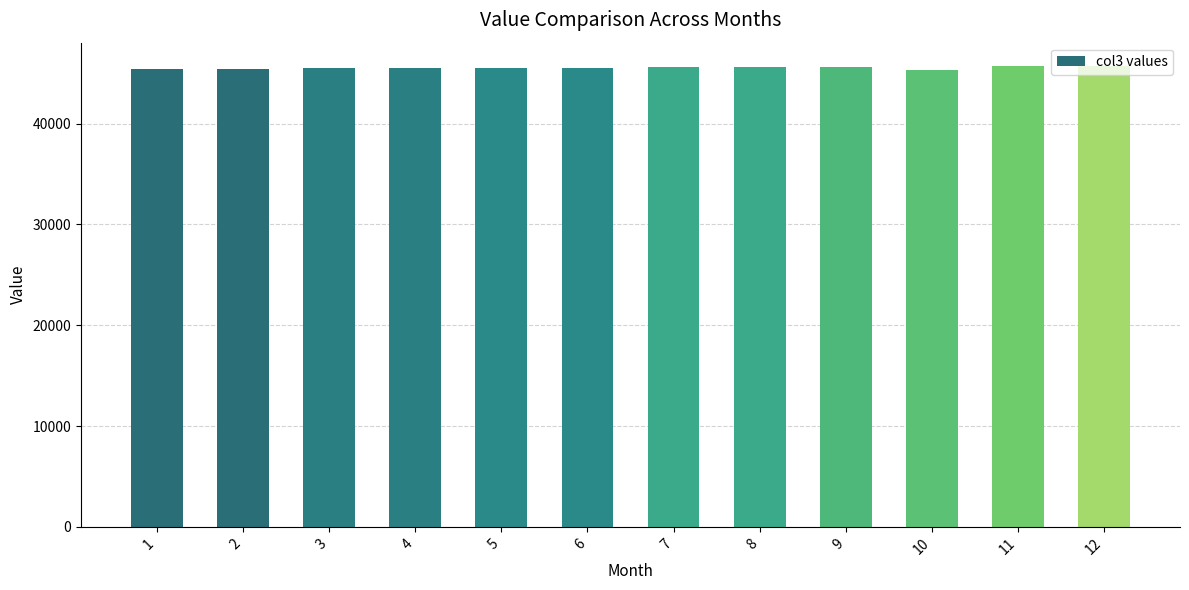

What is the difference between the second highest and minimum values?

394